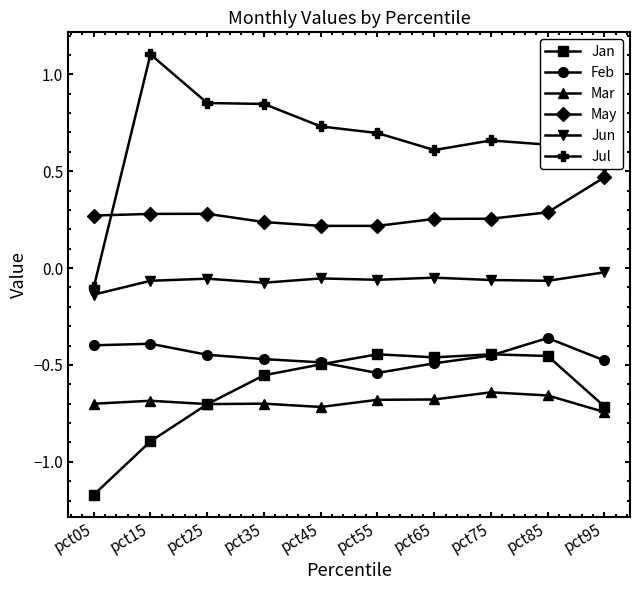

Which category has the lowest value across all series?

pct05